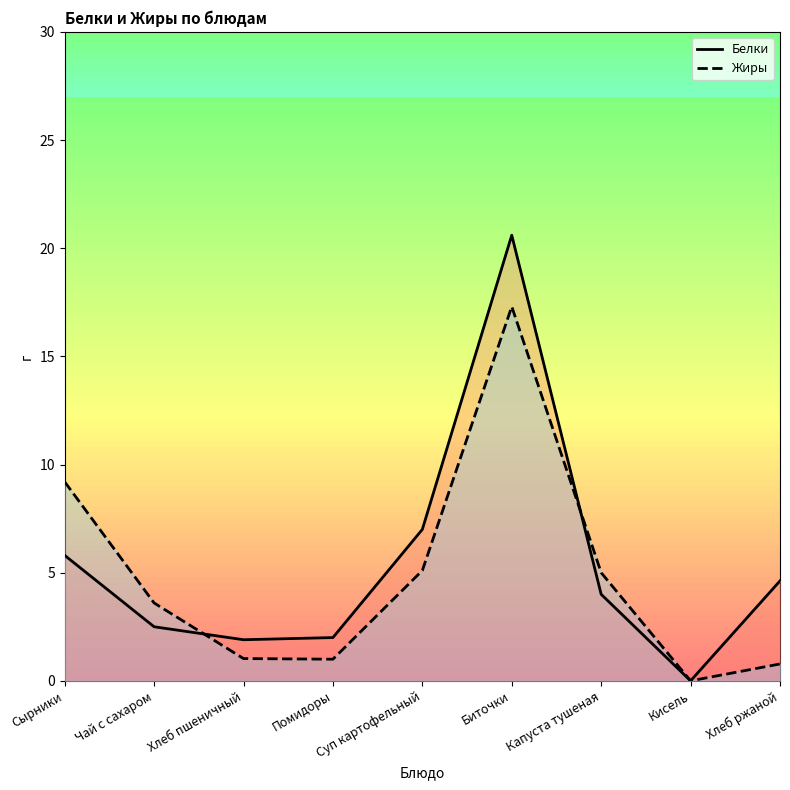

Reading right to left, what are all the values shown in this chart?

Белки: 4.6	0.0	4.0	20.6	7.0	2.0	1.9	2.5	5.8
Жиры: 0.8	0.0	5.0	17.3	5.1	1.0	1.0	3.6	9.2